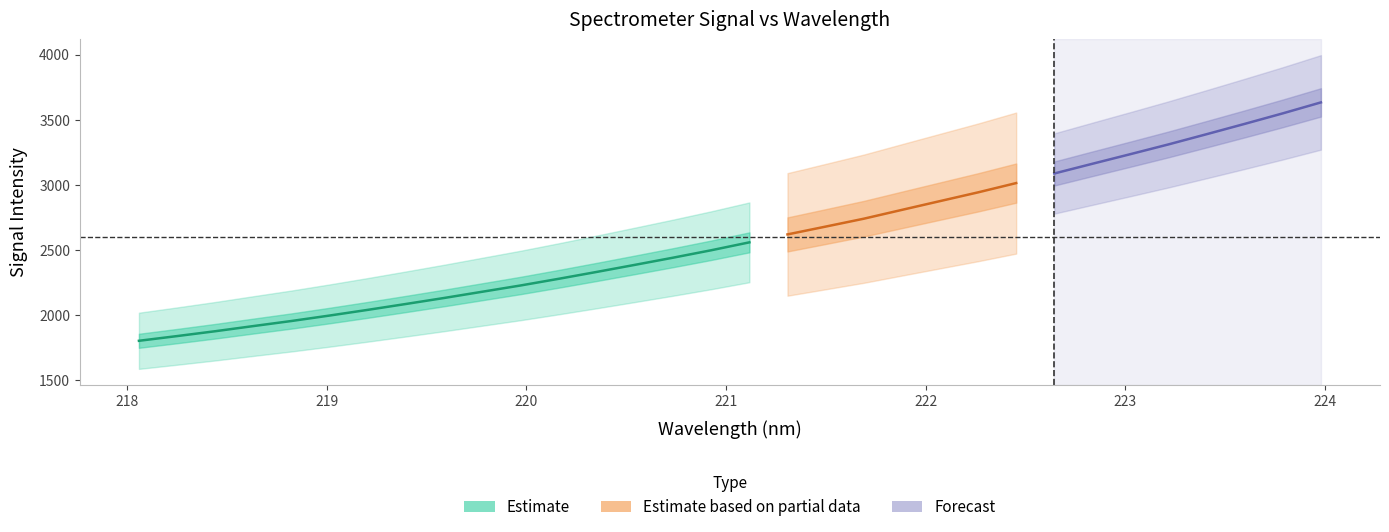

True or false: x has more than 0 points higher than both neighbors.

False